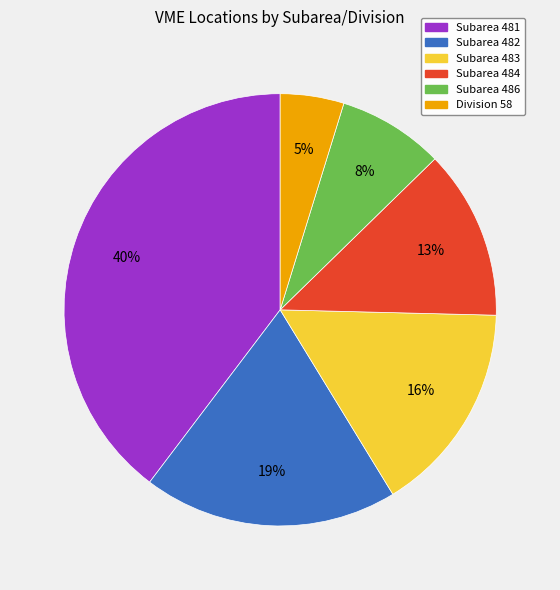

To the nearest percent, what is the average slice percentage?

17%